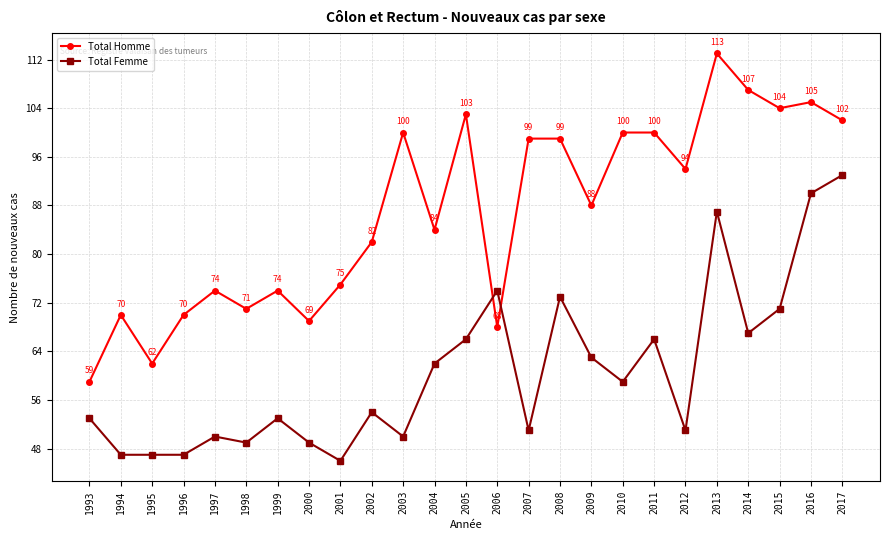

What is the spread (max minus min) of values at 1994?

23